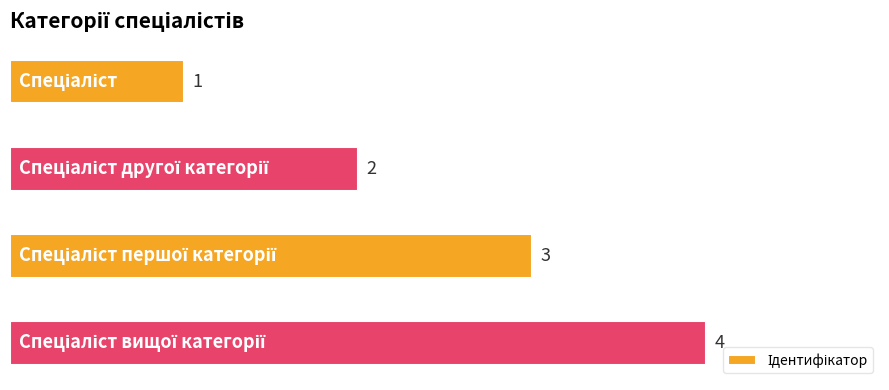

What is the value of the 3rd bar from the top?

3